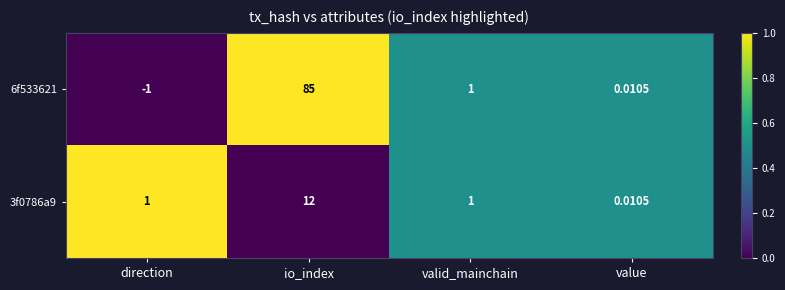

List the series in order of their peak value, highest first.

6f533621, 3f0786a9